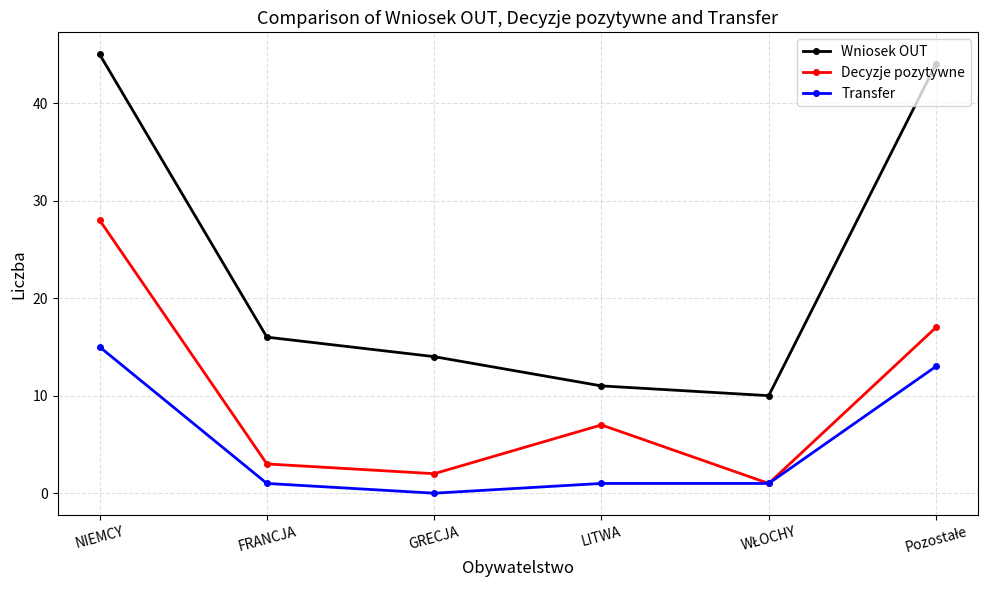

How many lines are shown in the chart?

3